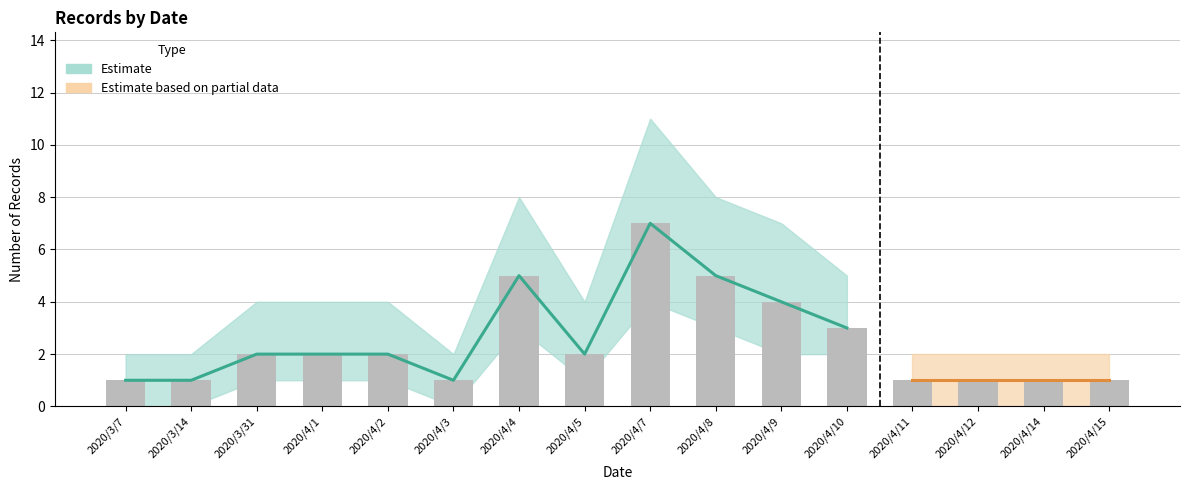

Are the bars horizontal?

No